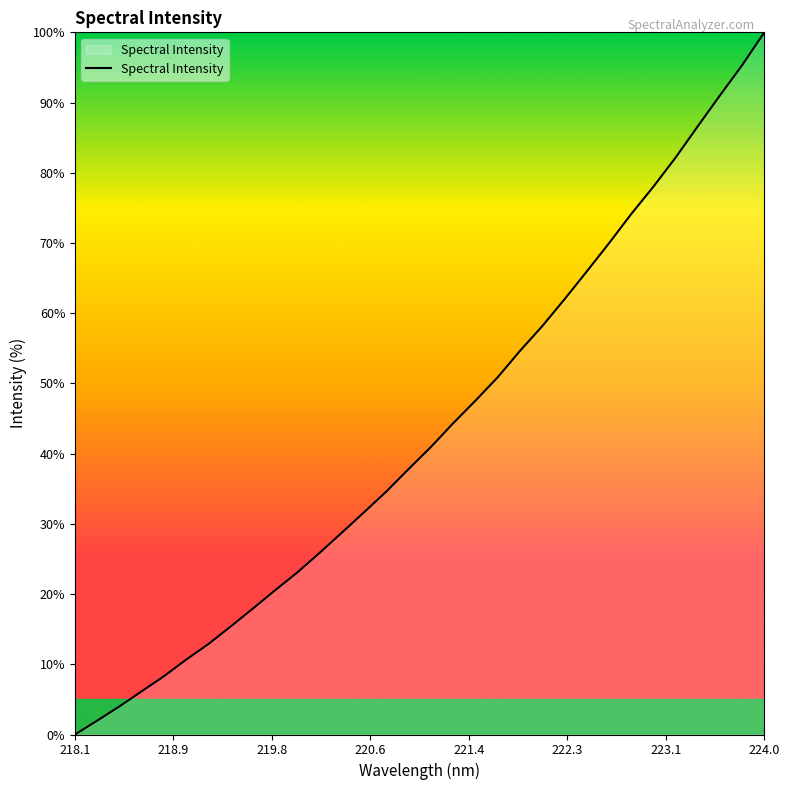

What is the difference between the maximum and minimum values?

100.0